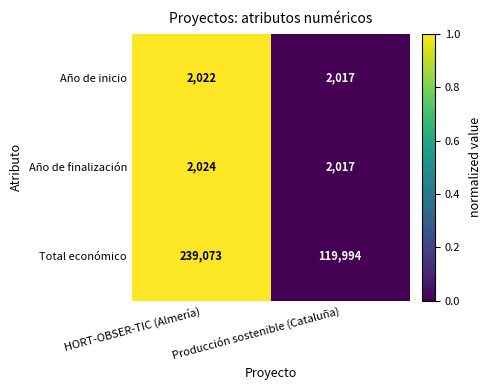

At which label does Año de inicio reach its minimum?

Producción sostenible (Cataluña)